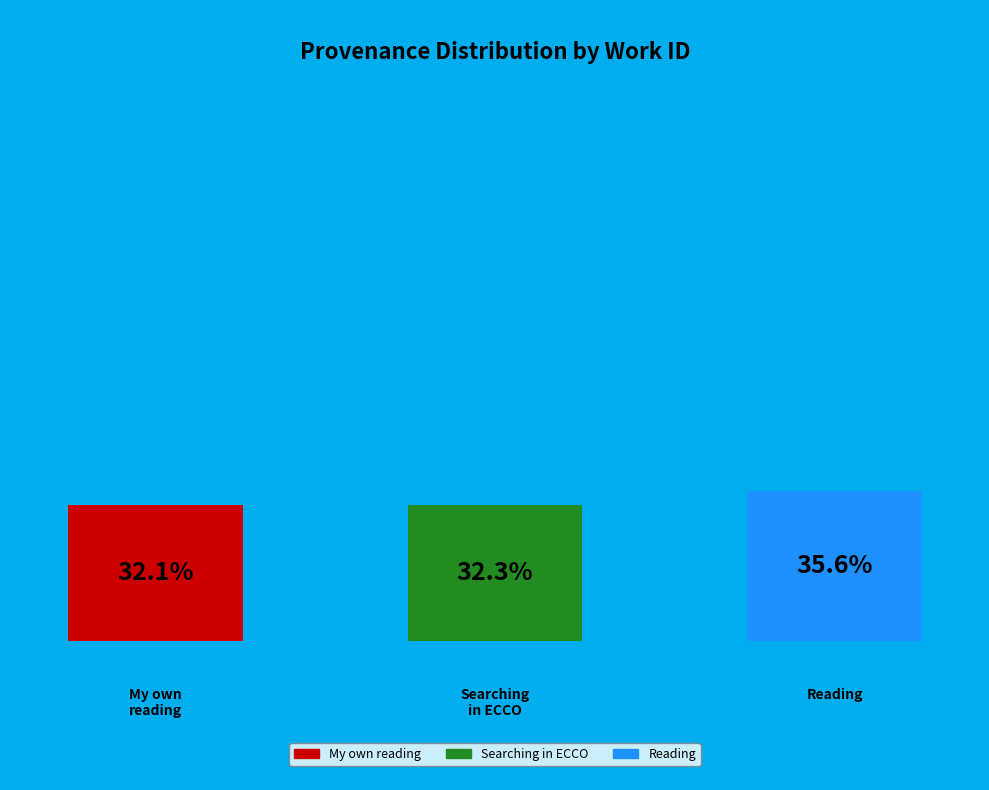

What is the largest slice in the pie chart?

Reading